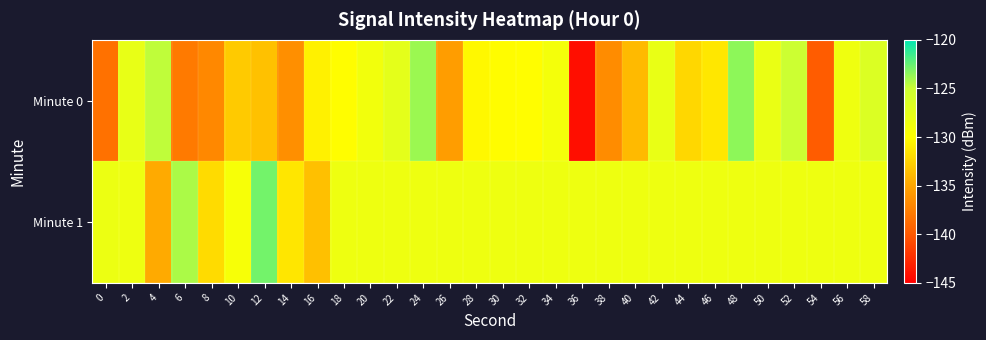

At which category does the chart reach its peak across all series?

12